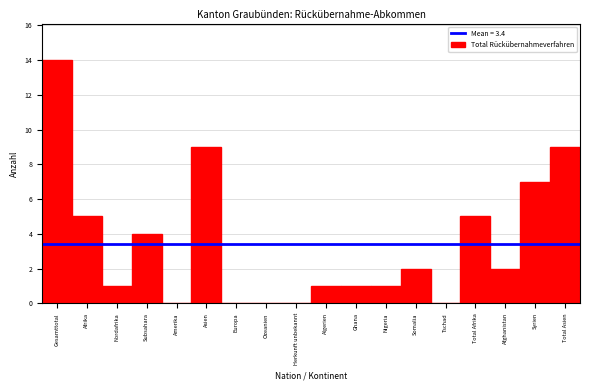

Reading right to left, list all the values displayed in this chart.

Total Asien=9	Syrien=7	Afghanistan=2	Total Afrika=5	Tschad=0	Somalia=2	Nigeria=1	Ghana=1	Algerien=1	Herkunft unbekannt=0	Ozeanien=0	Europa=0	Asien=9	Amerika=0	Subsahara=4	Nordafrika=1	Afrika=5	Gesamttotal=14